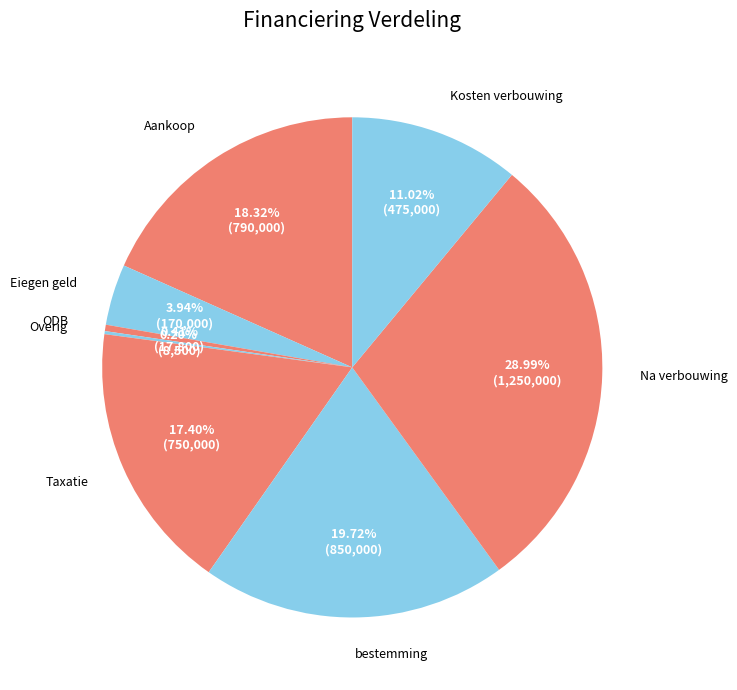

What is the ratio of the value at Eiegen geld to the value at Kosten verbouwing?

0.4